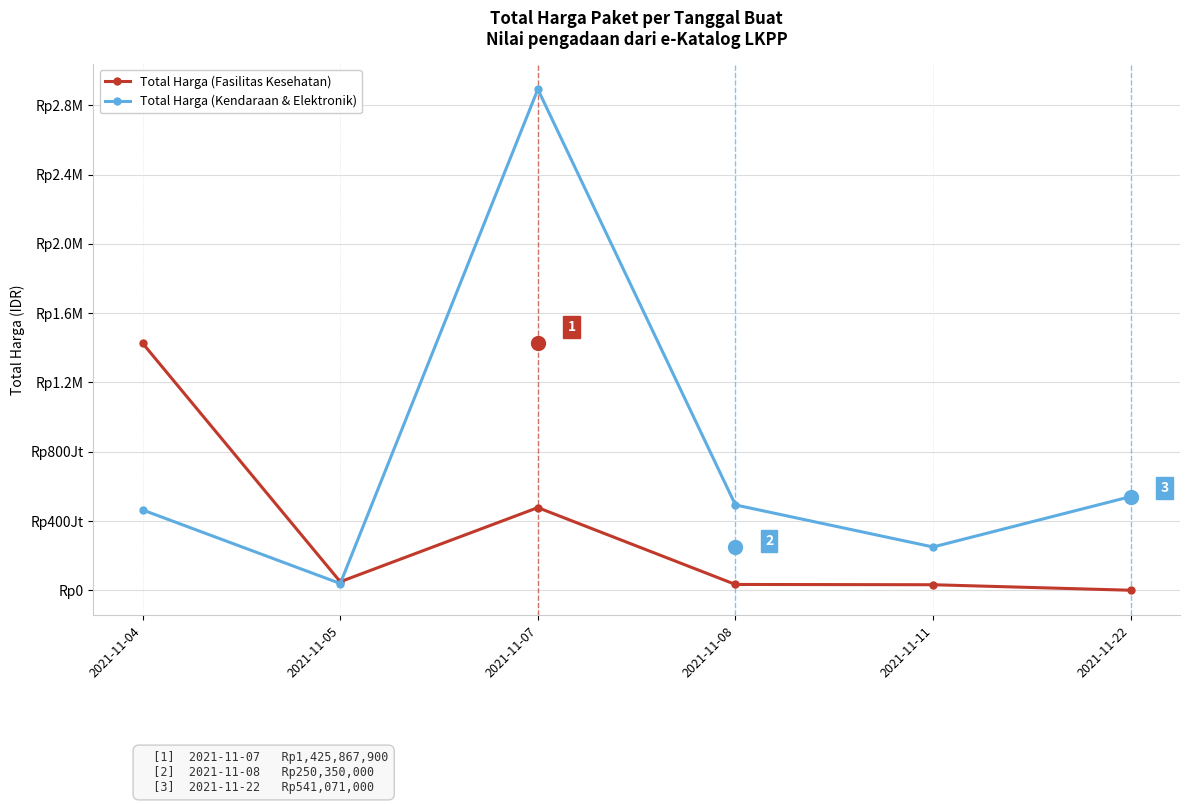

Which series changed the most between 2021-11-05 and 2021-11-07?

Total Harga (Kendaraan & Elektronik)